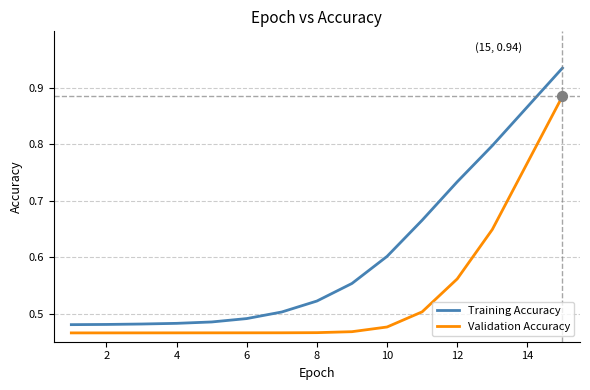

Which series has the largest total across all categories?

Training Accuracy